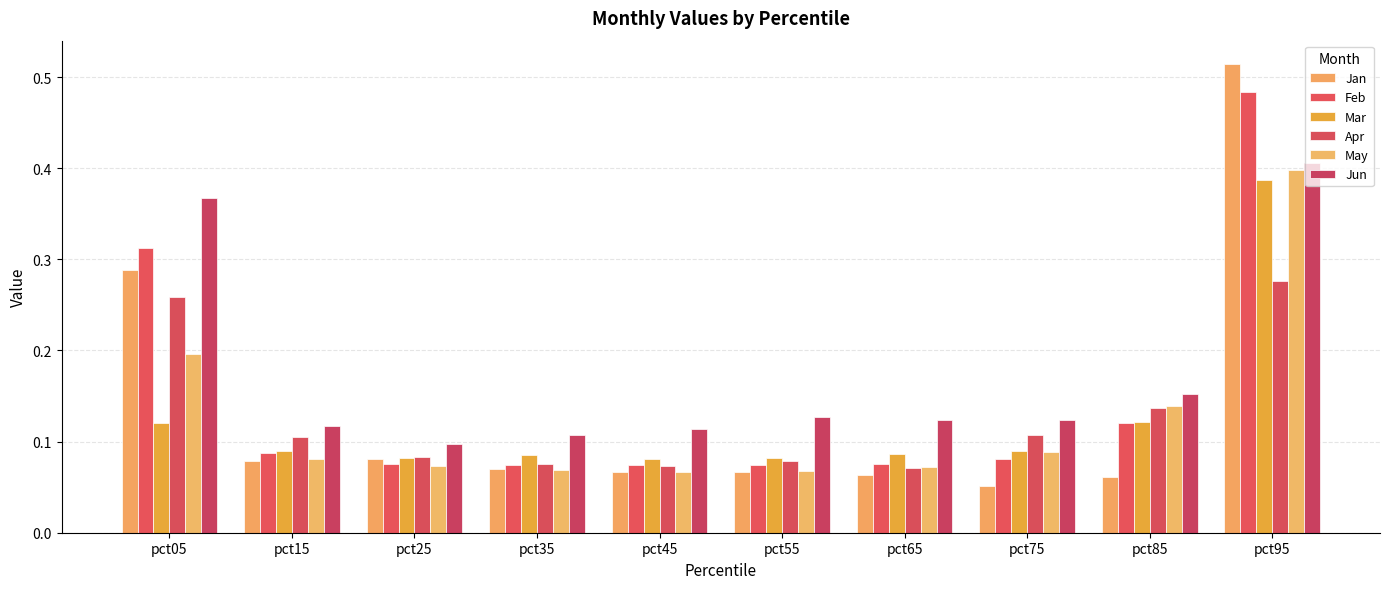

What is the difference between the highest and lowest values at pct55?

0.1